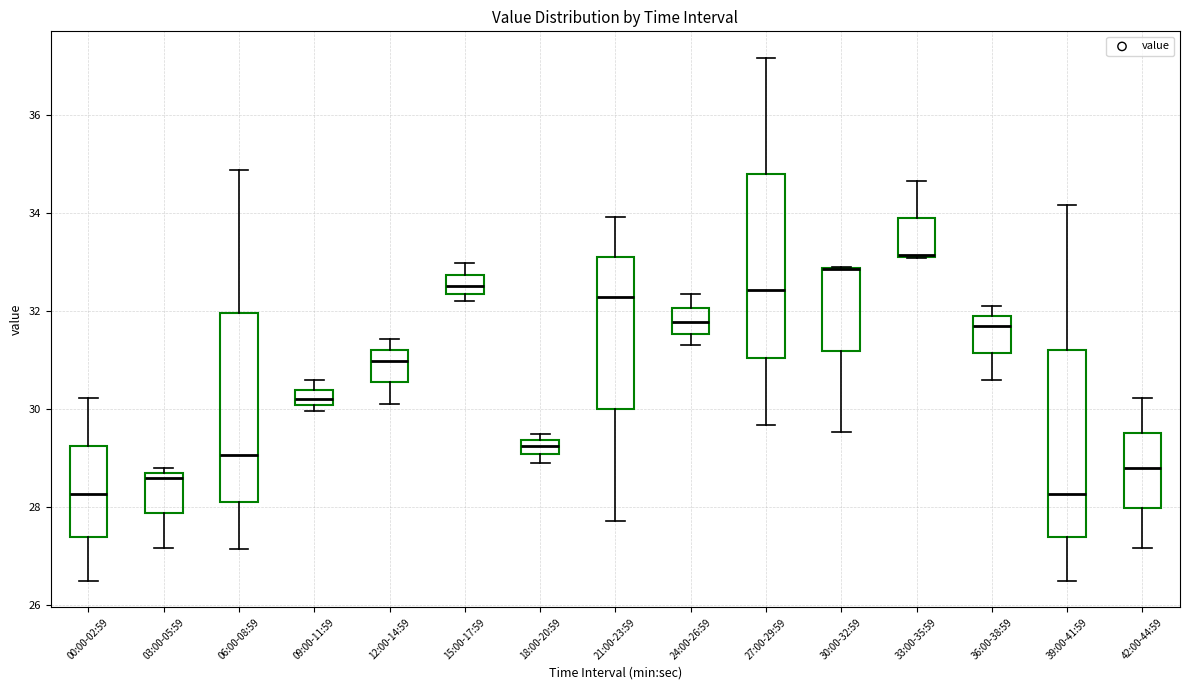

Where does the lower whisker of the box for 39:00-41:59 end on the y-axis? The values are not printed on the chart, so give them approximately, as read against the axis.

26.4